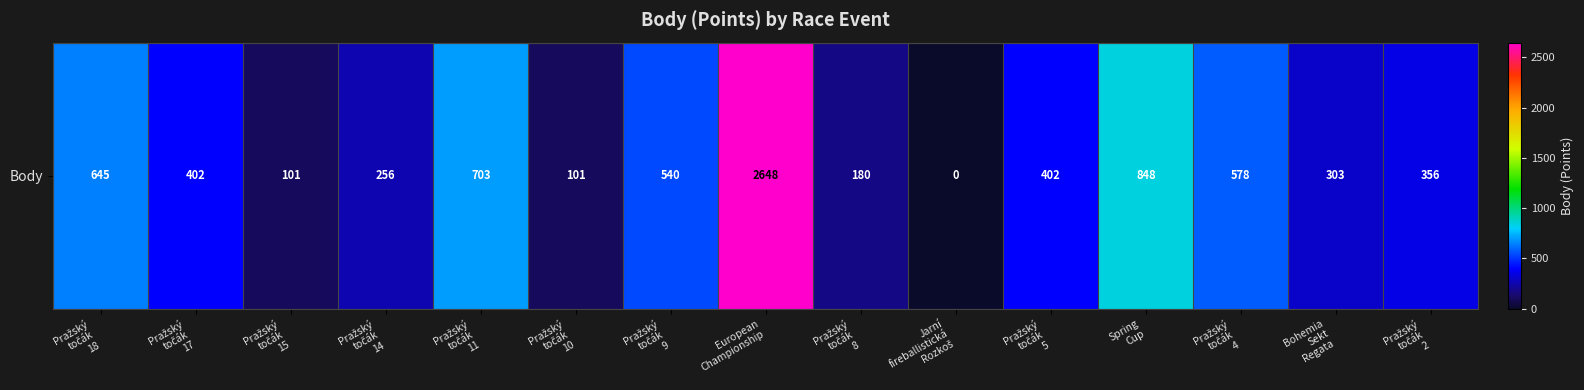

Between Pražský
točák
8 and Pražský
točák
5, which is larger?

Pražský
točák
5